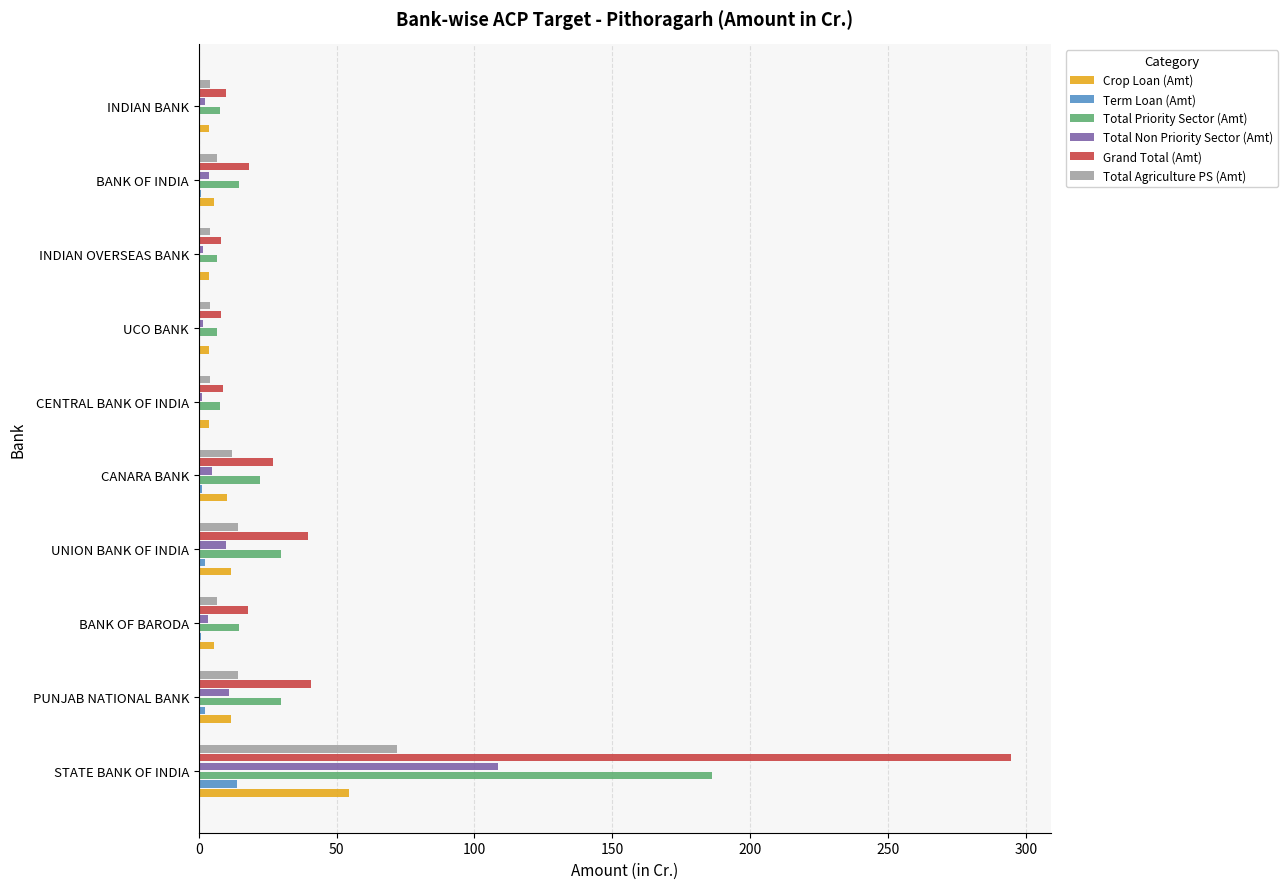

What is the highest value of the Total Agriculture PS (Amt) series?

72.0